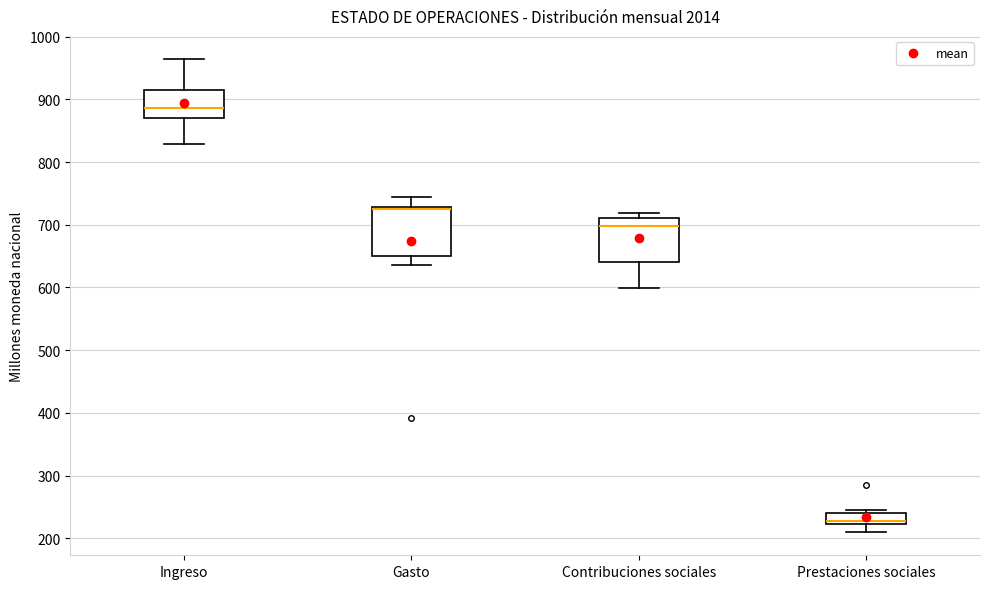

Reading left to right, transcribe this box plot: for each box, give where its median line is, the range the box spans, and where its two whiskers end, as read against the y-axis. The values are not printed on the chart, so give them approximately, as read against the axis.

Ingreso: median 890, box 870 to 910, whiskers 830 to 960
Gasto: median 720 (drawn on the box's upper edge), box 650 to 730, whiskers 640 to 740
Contribuciones sociales: median 700, box 640 to 710, whiskers 600 to 720
Prestaciones sociales: median 230, box 220 to 240, whiskers 210 to 250